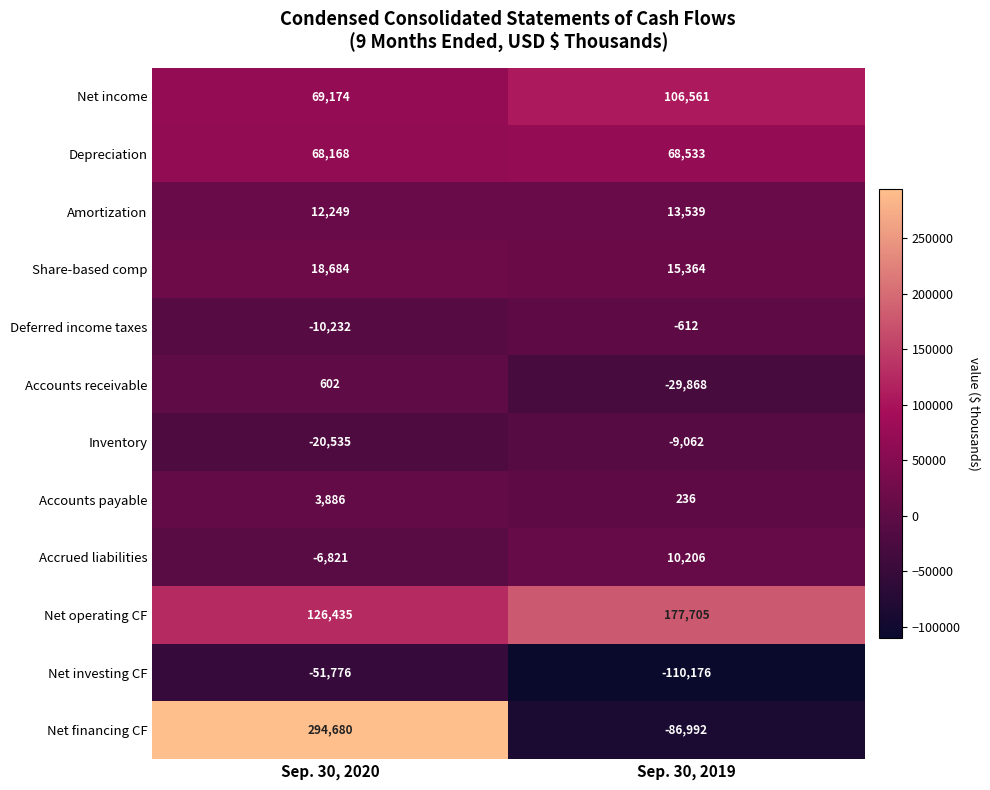

How many data points does each series have?

2